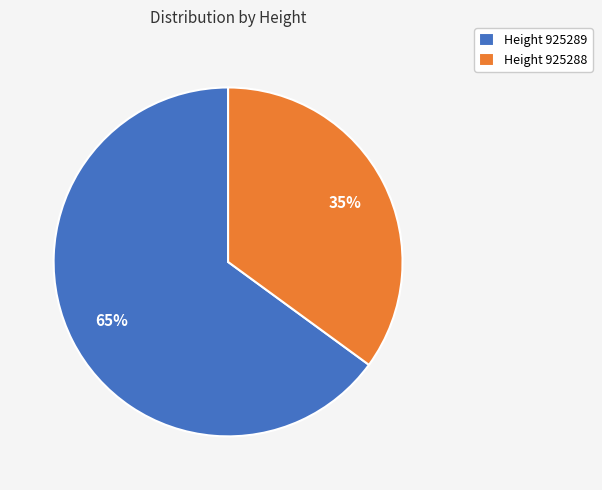

Which slice is the smallest?

Height 925288